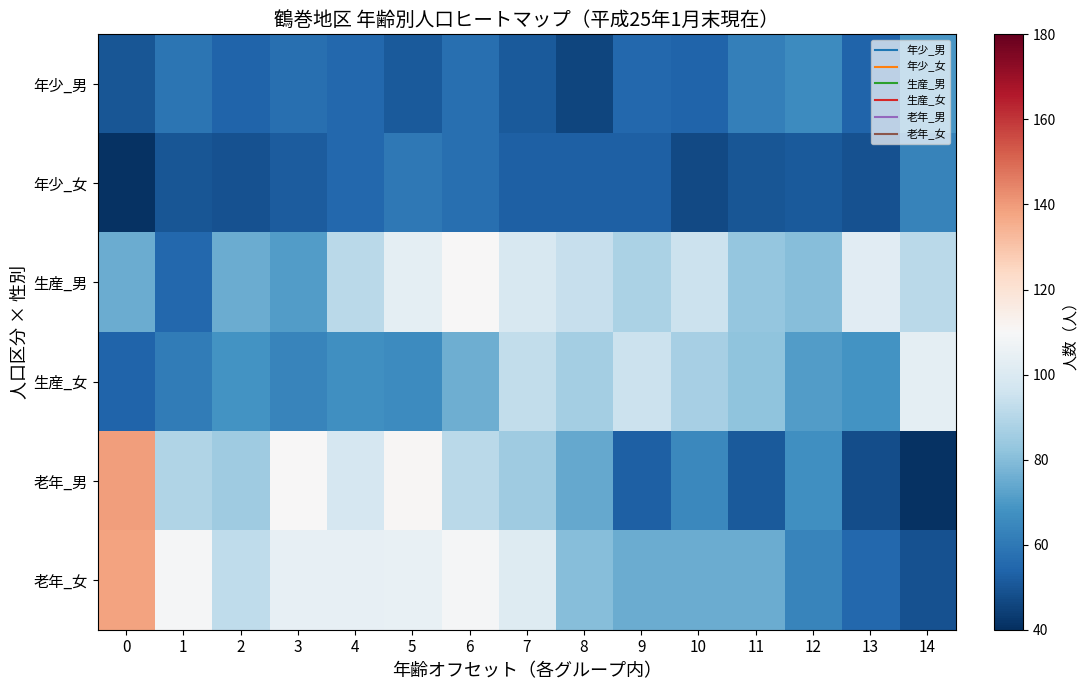

At how many categories does at least one series exceed 56?

15